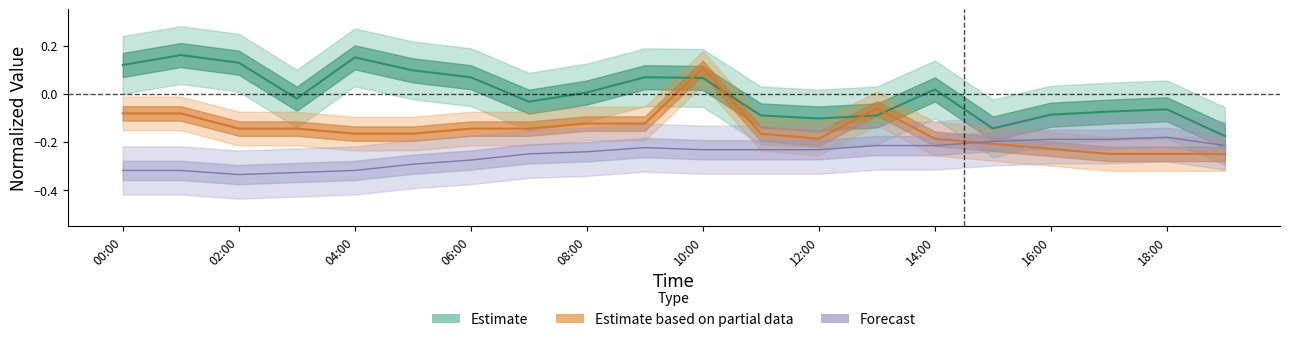

How many categories are shown in the chart?

20